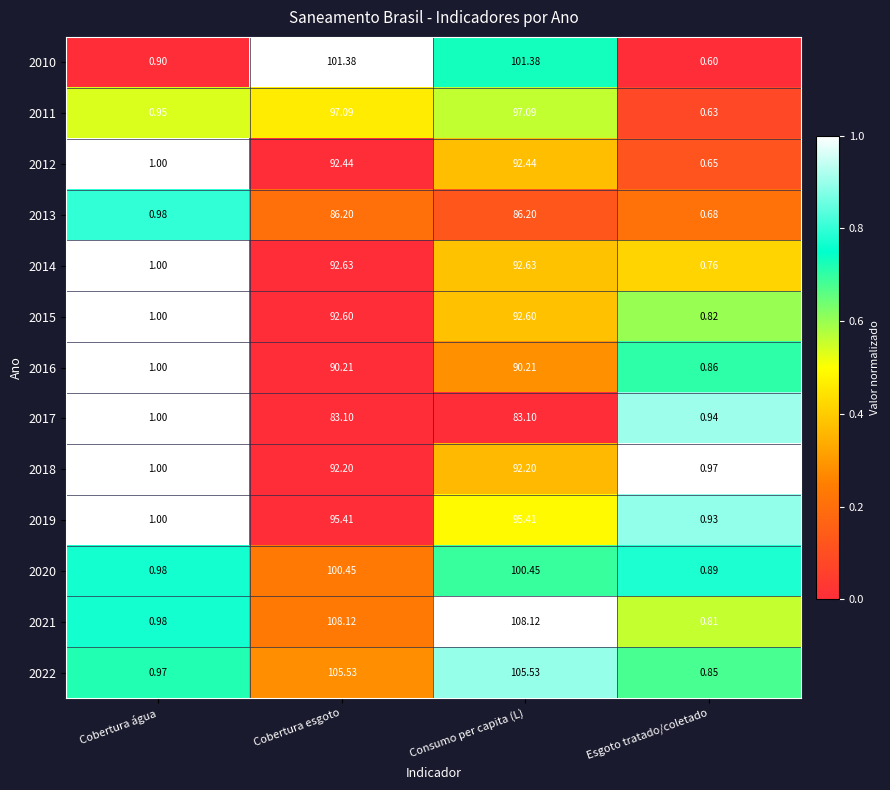

At which category does the chart reach its minimum across all series?

Esgoto tratado/coletado